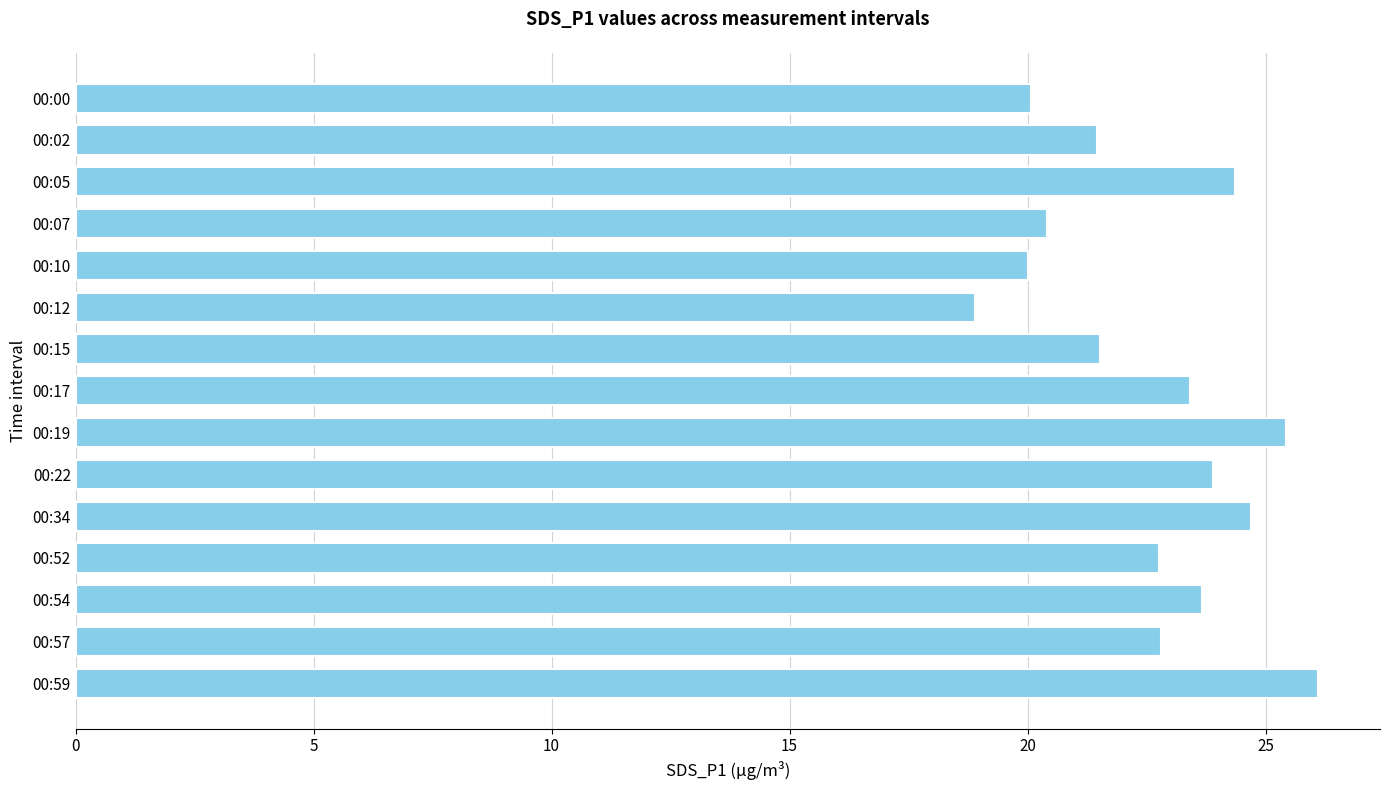

The value at 00:22 is 23.9. True or false?

True